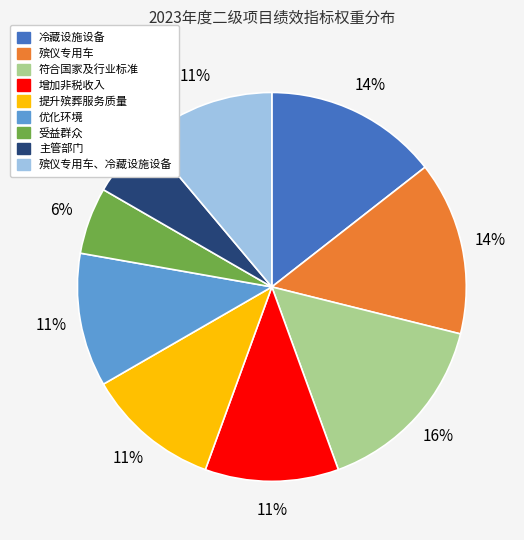

To the nearest percent, what is the difference between the largest and smallest slice percentages?

10%